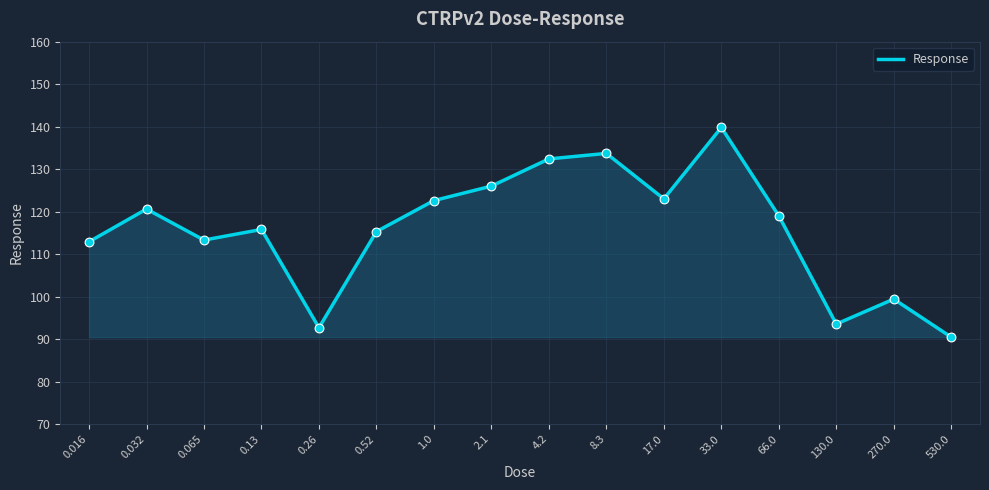

Which has a higher value, 8.3 or 0.032?

8.3